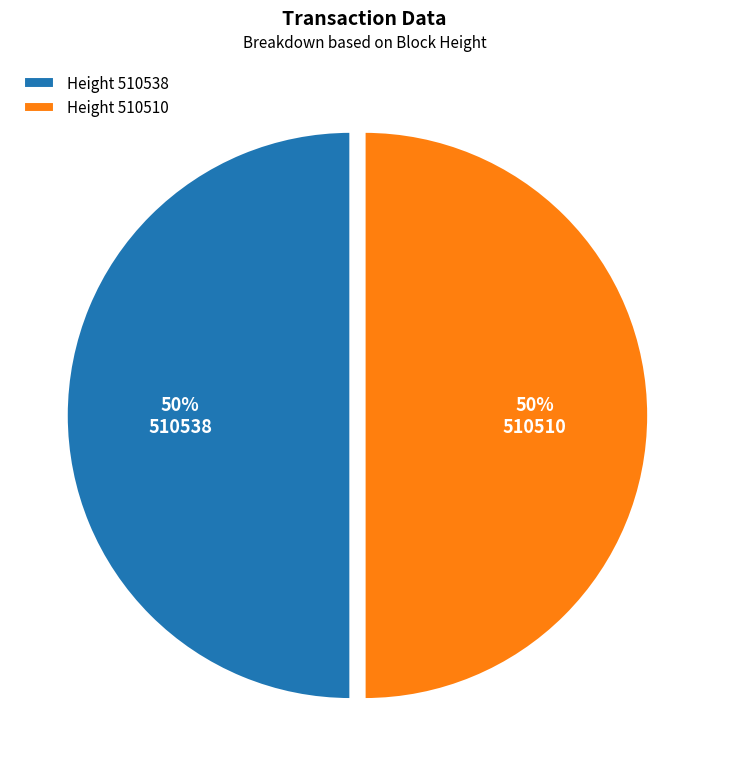

Count the number of slices in the pie.

2